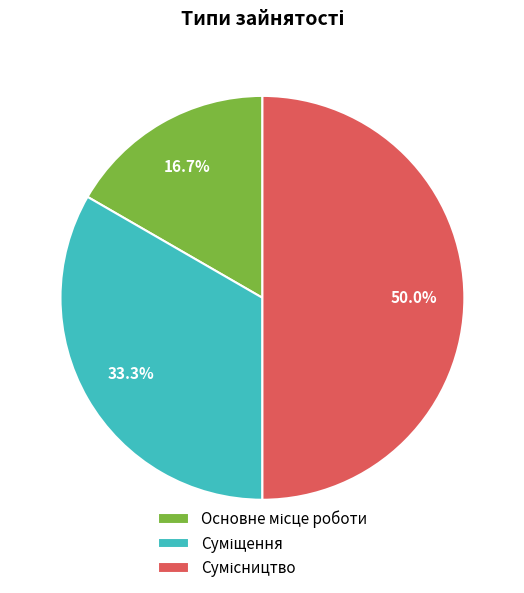

What percentage do Сумісництво and Основне місце роботи together represent?

66.7%